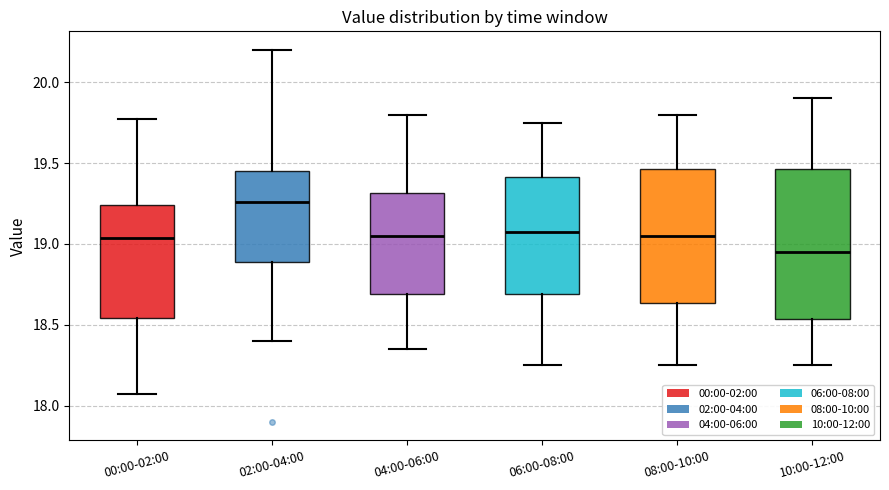

Reading left to right, read every box against the y-axis: the position of its median line, the range the box covers, and the ends of its whiskers. The values are not printed on the chart, so give them approximately, as read against the axis.

00:00-02:00: median 19.05, box 18.55 to 19.25, whiskers 18.05 to 19.75
02:00-04:00: median 19.25, box 18.90 to 19.45, whiskers 18.40 to 20.20
04:00-06:00: median 19.05, box 18.70 to 19.30, whiskers 18.35 to 19.80
06:00-08:00: median 19.10, box 18.70 to 19.40, whiskers 18.25 to 19.75
08:00-10:00: median 19.05, box 18.65 to 19.45, whiskers 18.25 to 19.80
10:00-12:00: median 18.95, box 18.55 to 19.45, whiskers 18.25 to 19.90